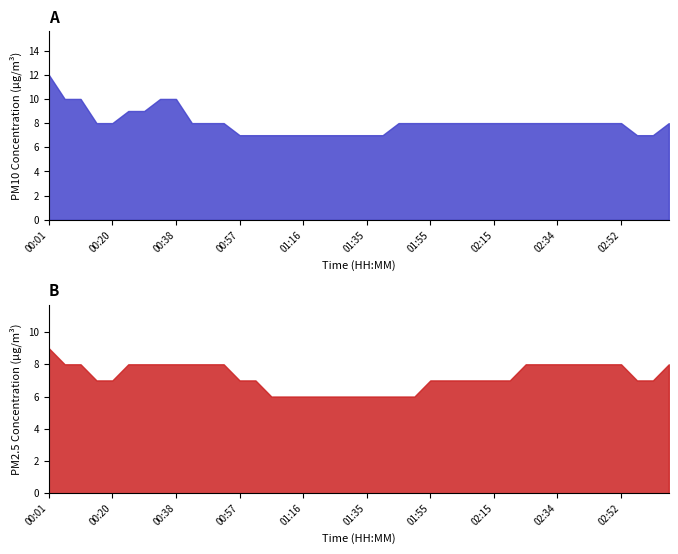

How many values in the P2 series are below 7?

10